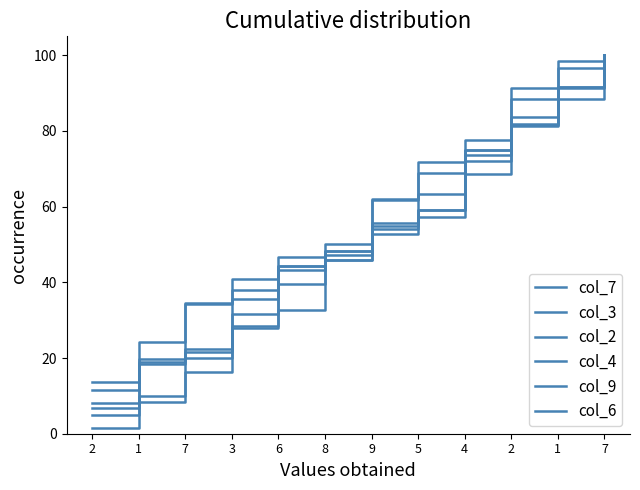

Between which two adjacent categories do col_3 and col_7 first intersect?

3 and 6